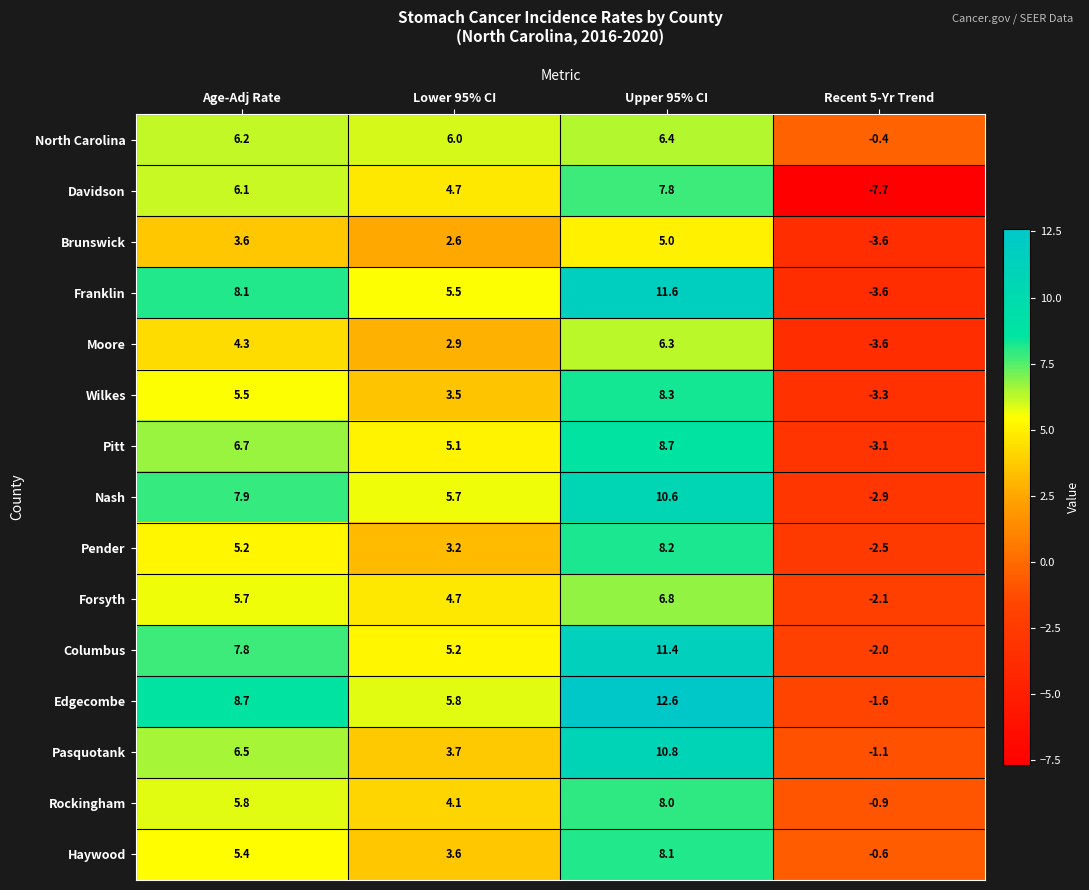

How many values in Pitt are below zero?

1